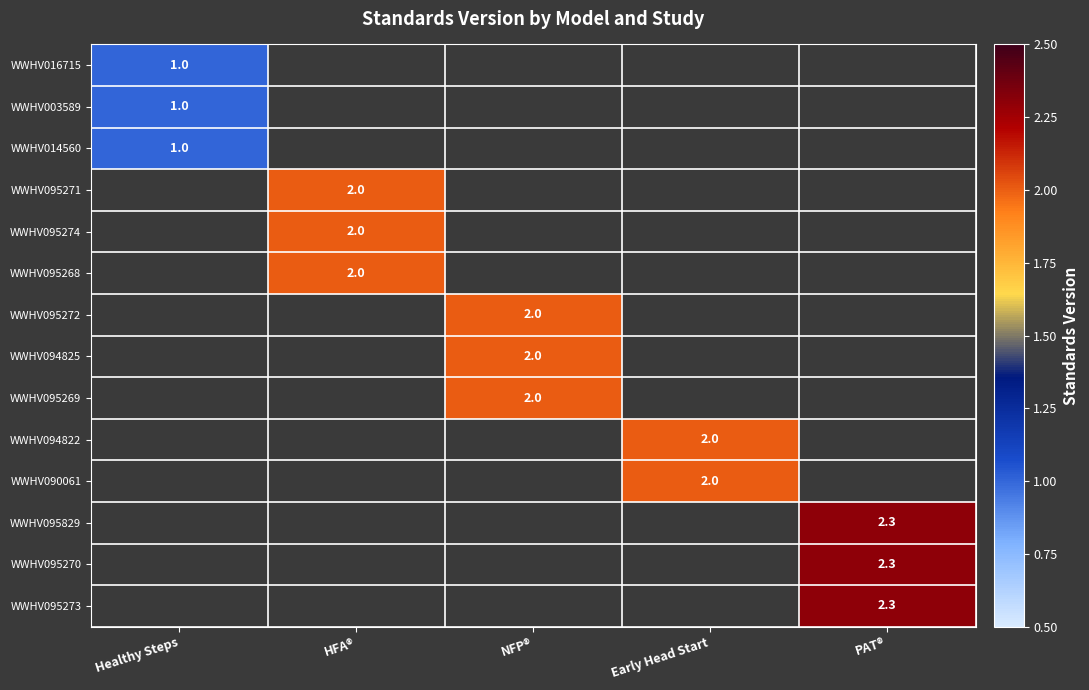

The value of WWHV095268 at HFA® is 2.0. True or false?

True